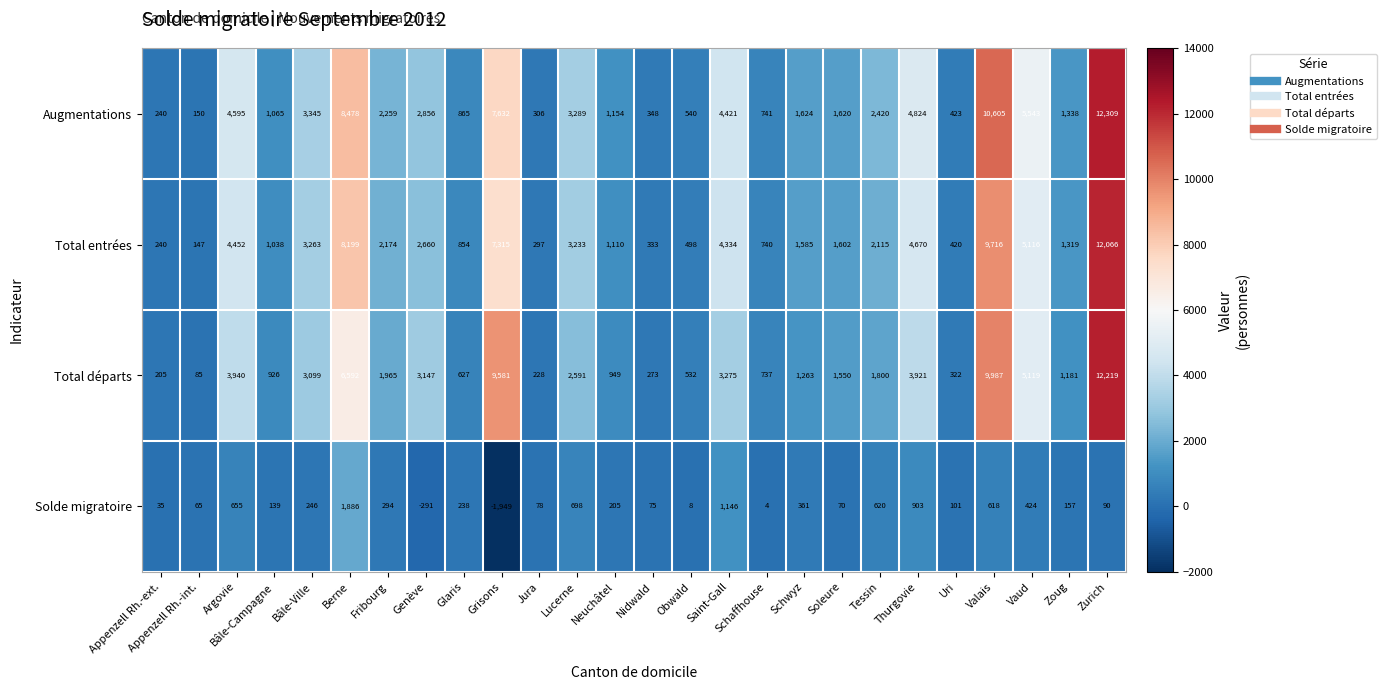

What is the total value across all series at Zurich?

36684